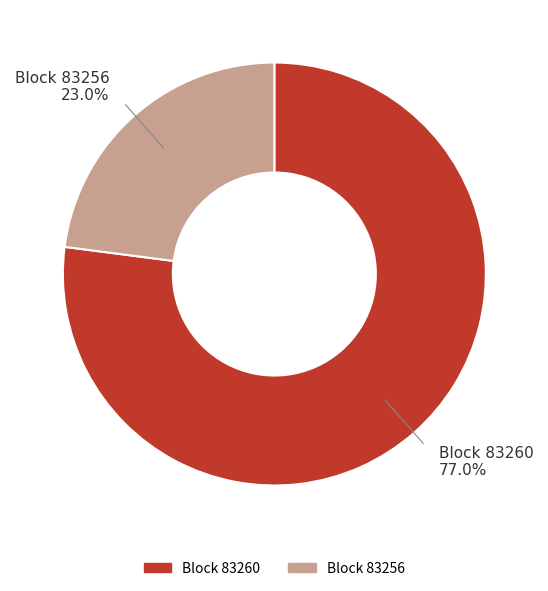

Is there a majority slice in this chart?

Yes